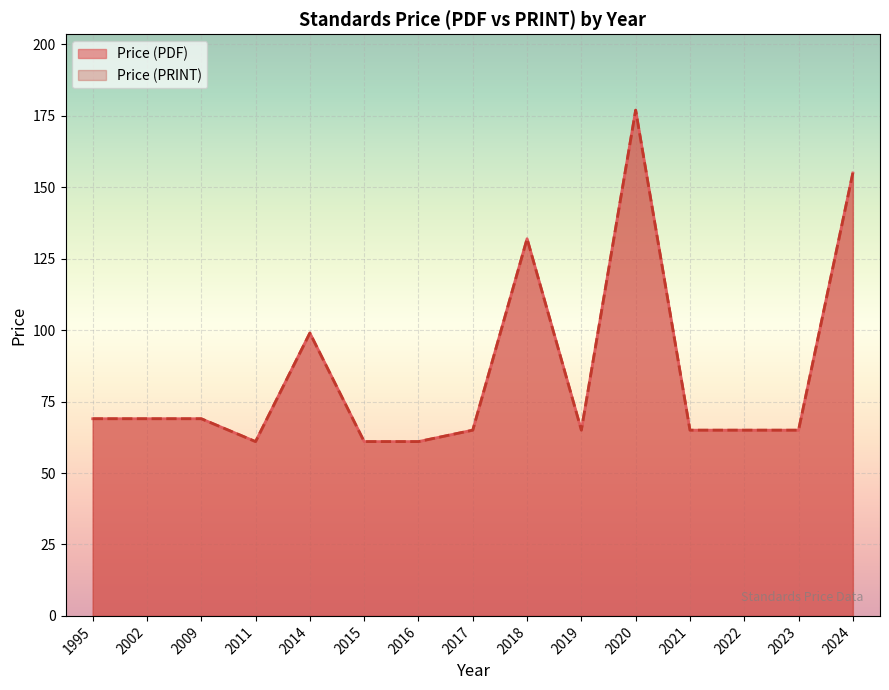

How many lines are shown in the chart?

2